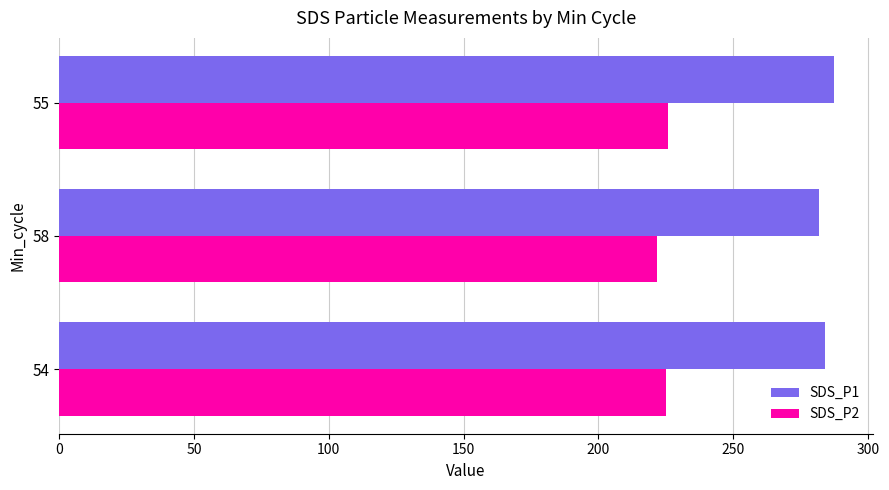

What is the minimum value shown in the chart?

221.8